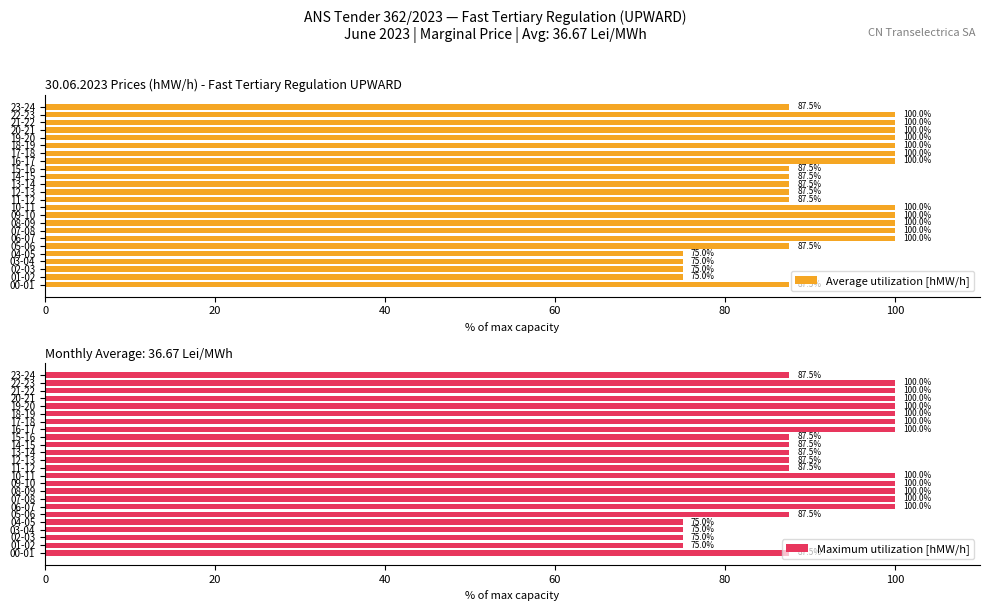

Reading right to left, transcribe all the data shown in this chart.

Average utilization [hMW/h]: 87.5	100.0	100.0	100.0	100.0	100.0	100.0	100.0	87.5	87.5	87.5	87.5	87.5	100.0	100.0	100.0	100.0	100.0	87.5	75.0	75.0	75.0	75.0	87.5
Maximum utilization [hMW/h]: 87.5	100.0	100.0	100.0	100.0	100.0	100.0	100.0	87.5	87.5	87.5	87.5	87.5	100.0	100.0	100.0	100.0	100.0	87.5	75.0	75.0	75.0	75.0	87.5